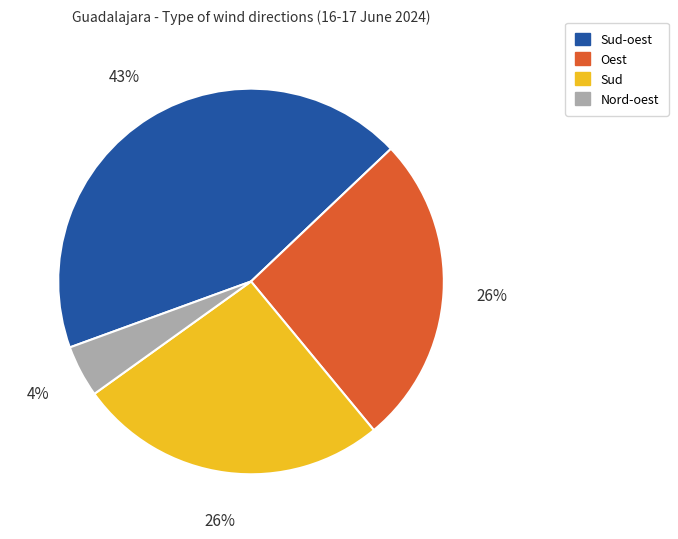

Is there a majority slice in this chart?

No